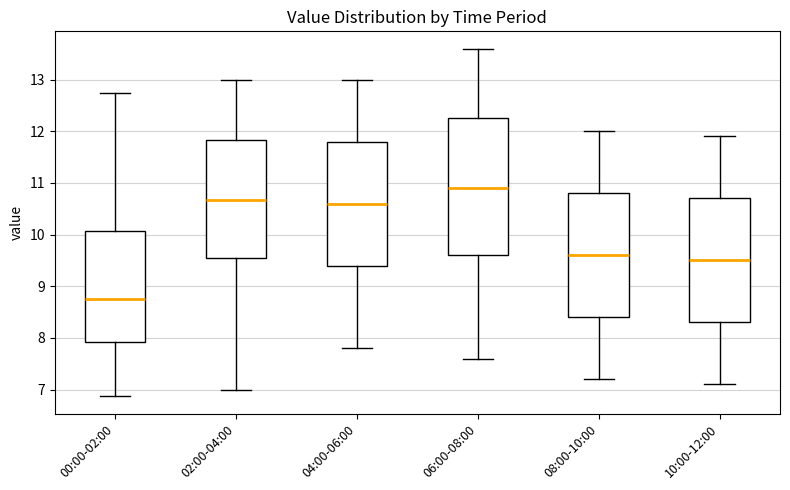

Where is the lower edge of the box for 00:00-02:00 on the y-axis? The values are not printed on the chart, so give them approximately, as read against the axis.

7.9